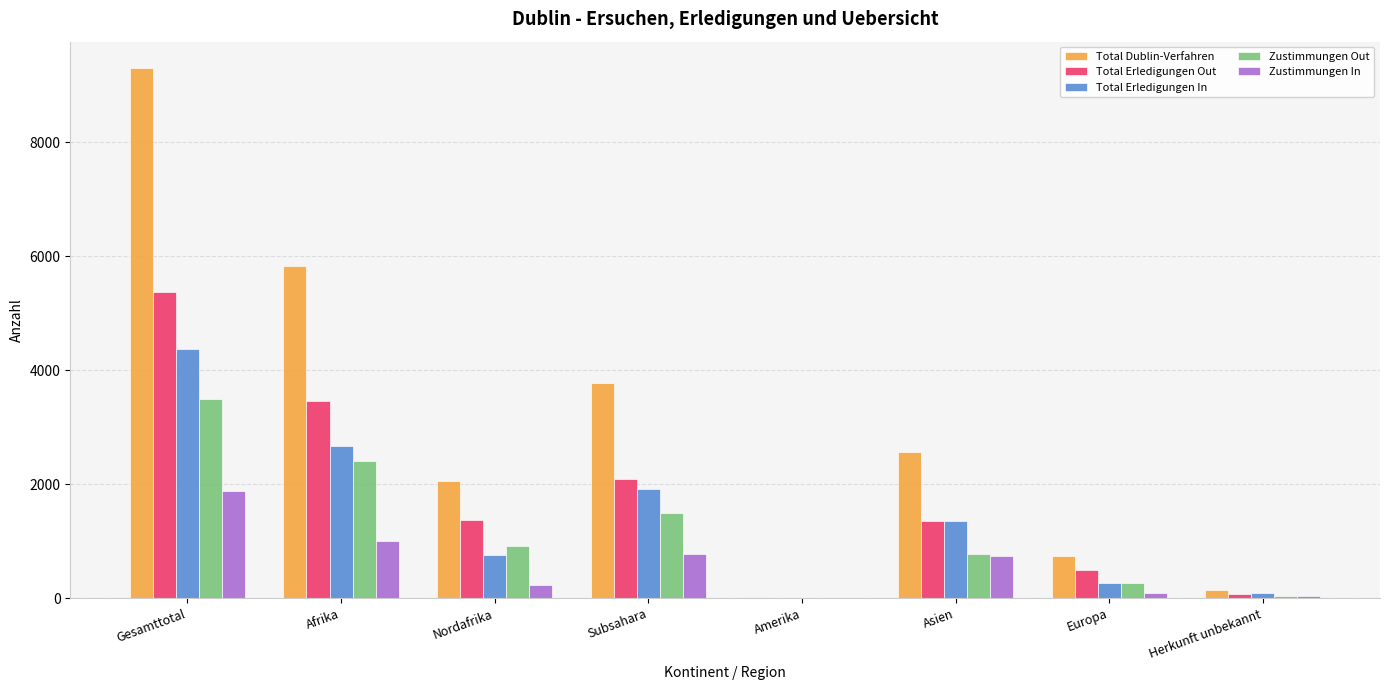

Which series has the largest total across all categories?

Total Dublin-Verfahren